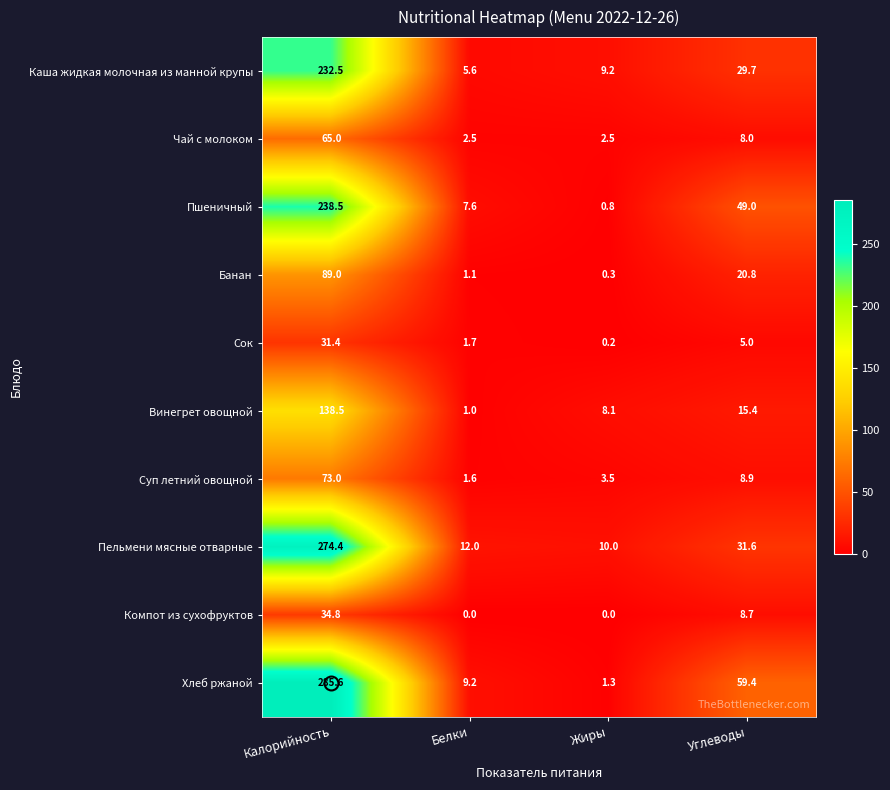

The value of Каша жидкая молочная из манной крупы at Калорийность is 119.1. True or false?

False